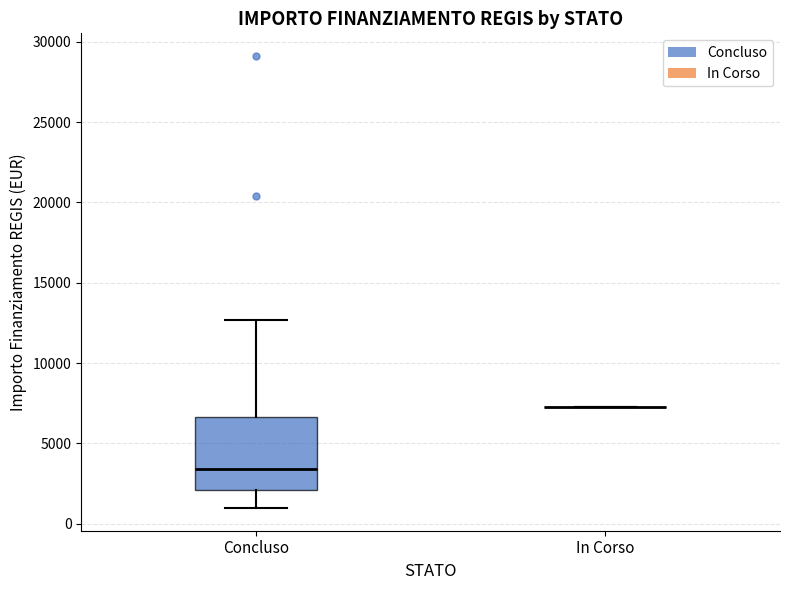

Which box is the tallest, from its lower edge to its upper edge?

Concluso